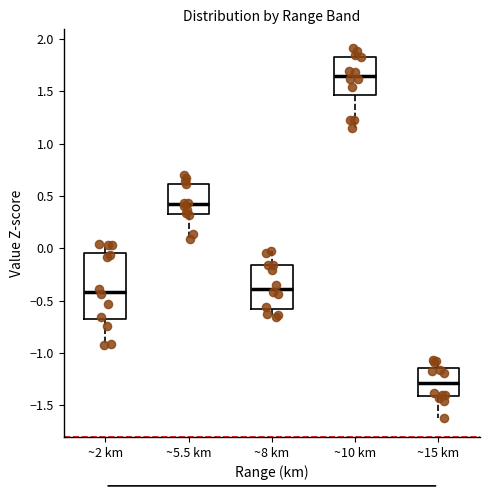

Reading left to right, read every box against the y-axis: the position of its median line, the range the box covers, and the ends of its whiskers. The values are not printed on the chart, so give them approximately, as read against the axis.

~2 km: median -0.40, box -0.70 to -0.05, whiskers -0.95 to 0.05
~5.5 km: median 0.40, box 0.35 to 0.60, whiskers 0.10 to 0.70
~8 km: median -0.40, box -0.60 to -0.15, whiskers -0.65 to -0.05
~10 km: median 1.65, box 1.45 to 1.85, whiskers 1.15 to 1.90
~15 km: median -1.30, box -1.40 to -1.15, whiskers -1.65 to -1.05